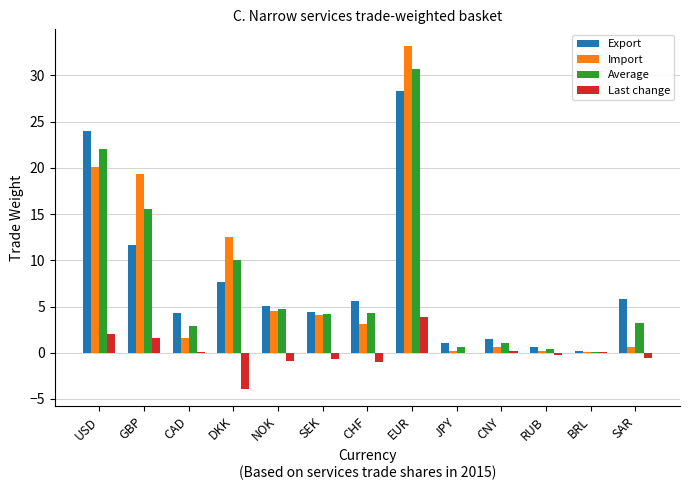

What is the total value across all series at USD?

68.2